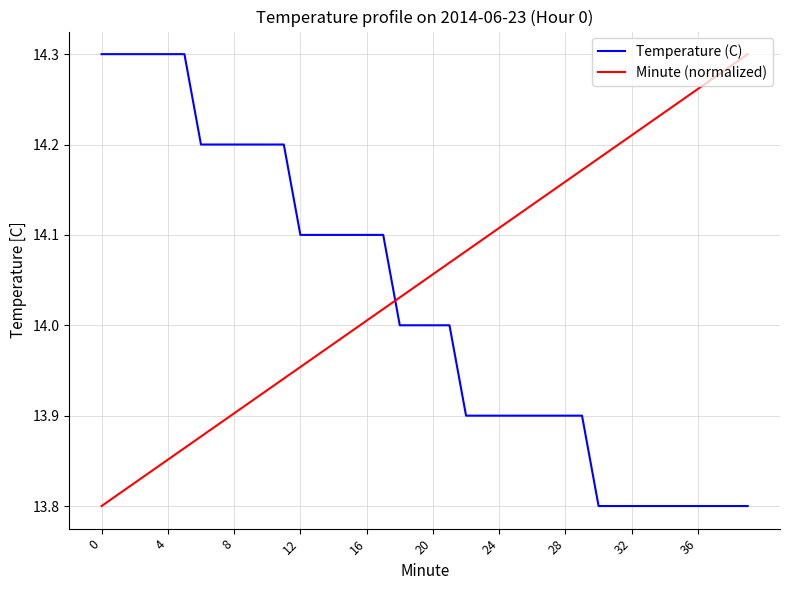

Which series has the largest total across all categories?

Minute (normalized)